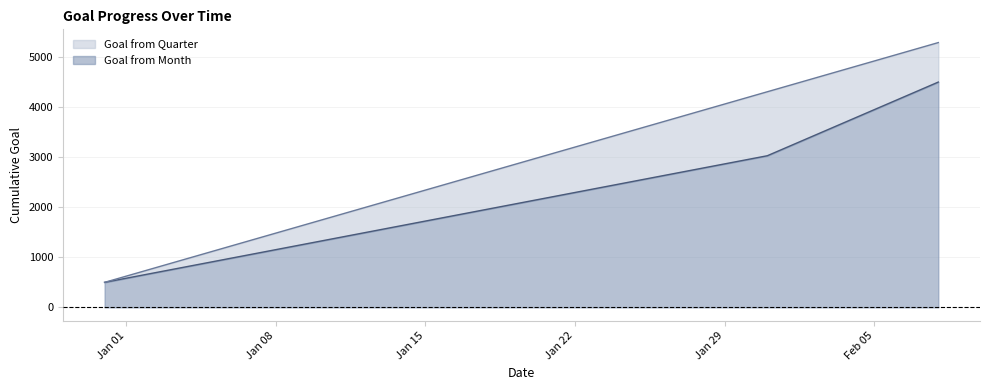

What are all the series names shown in the legend?

Goal from Quarter, Goal from Month